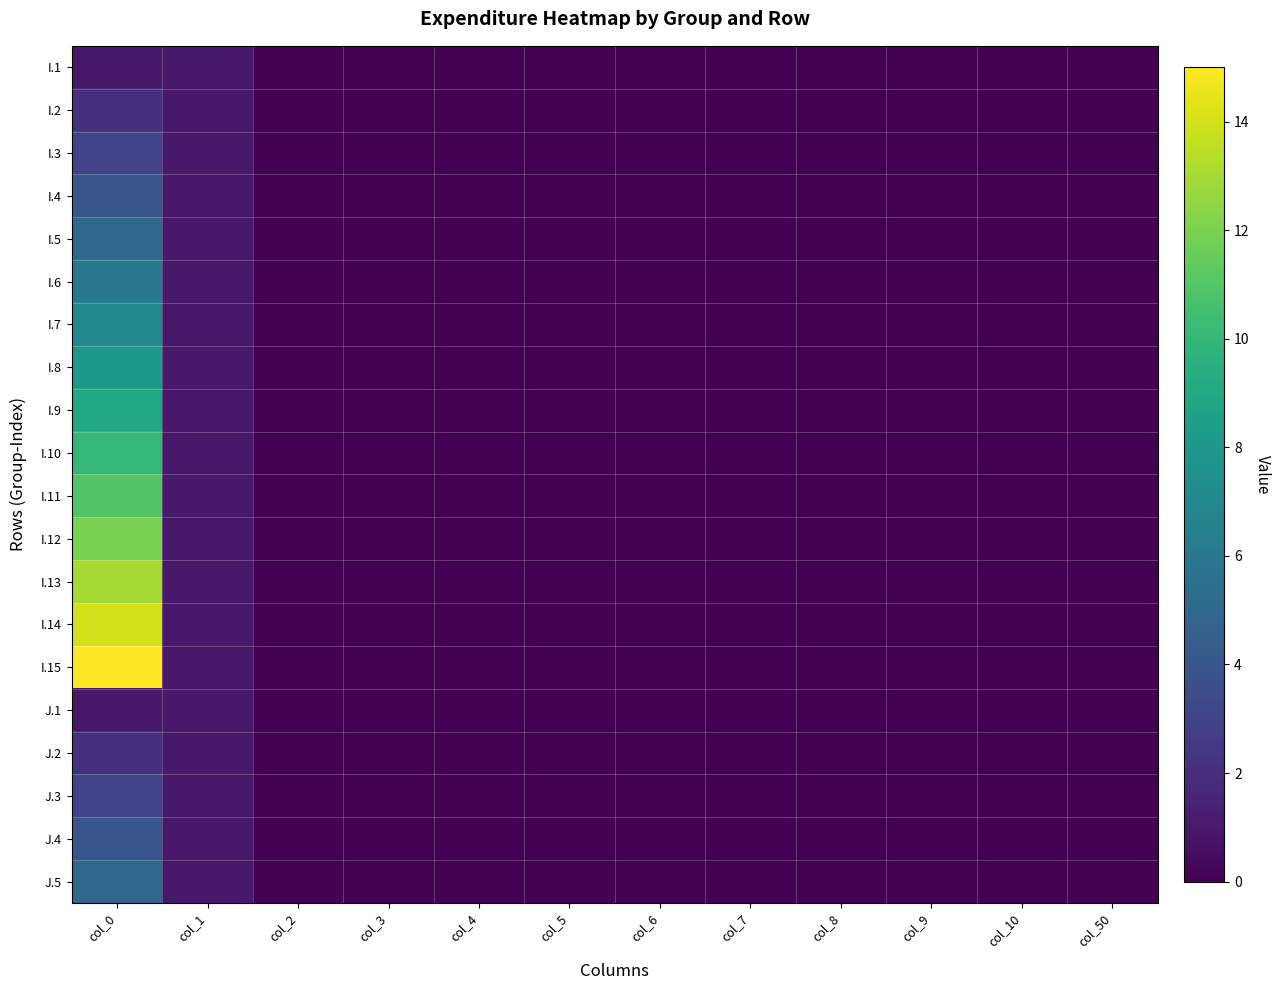

What is the greatest value displayed?

15